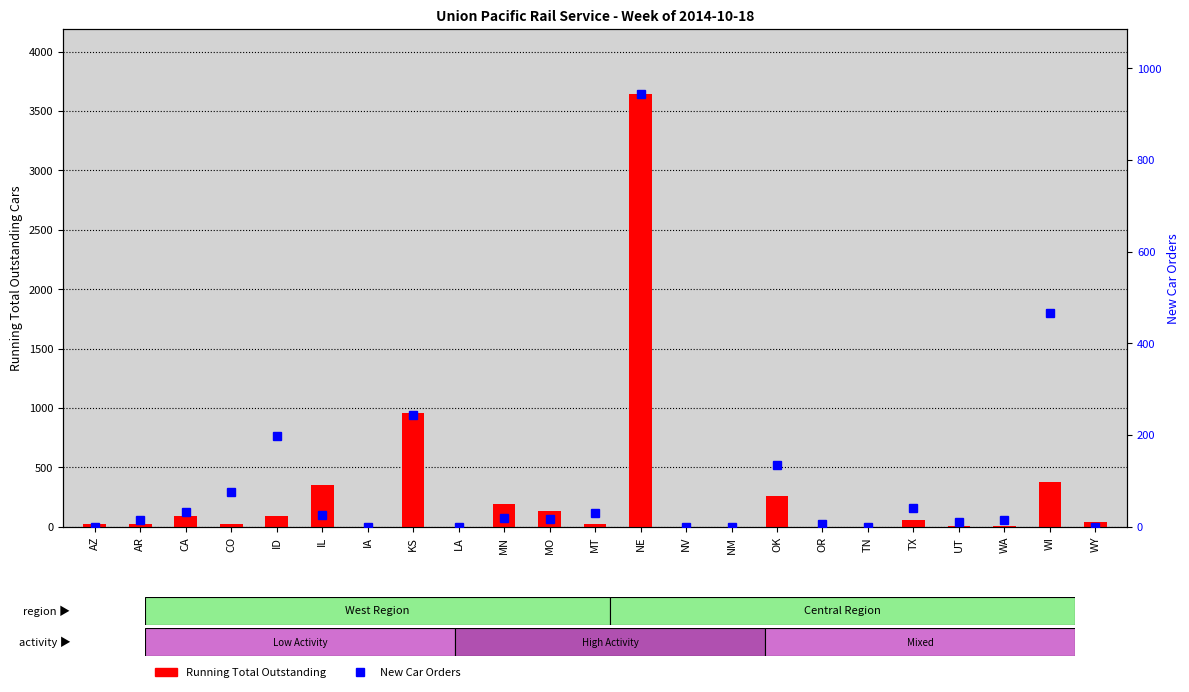

Reading left to right, extract all data points from this chart.

Running Total Outstanding: 27	19	91	23	90	354	0	956	0	192	131	21	3645	0	0	257	1	0	53	5	7	377	40
New Car Orders: 0	15	31	75	197	25	0	244	0	20	17	30	944	0	0	135	6	0	40	10	14	467	0